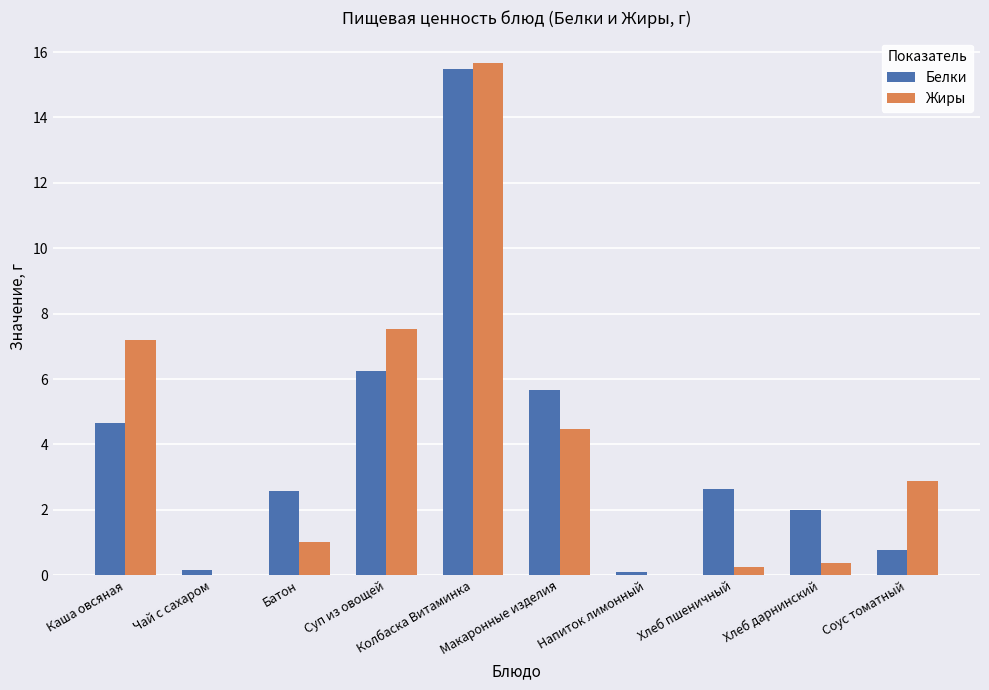

Are the bars horizontal?

No